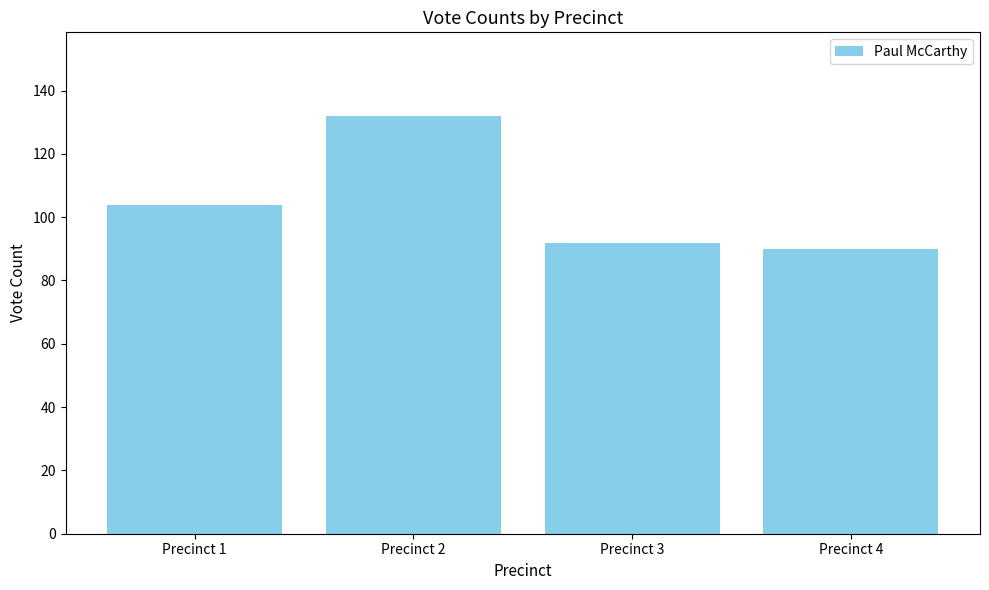

What is the difference between the maximum and minimum values?

42